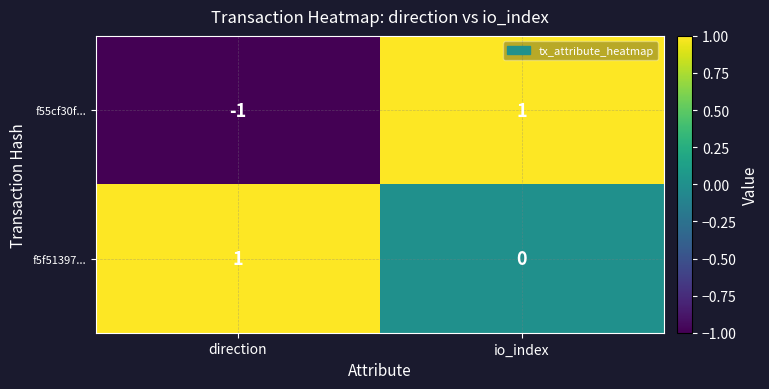

At which category is the sum across all series the highest?

io_index